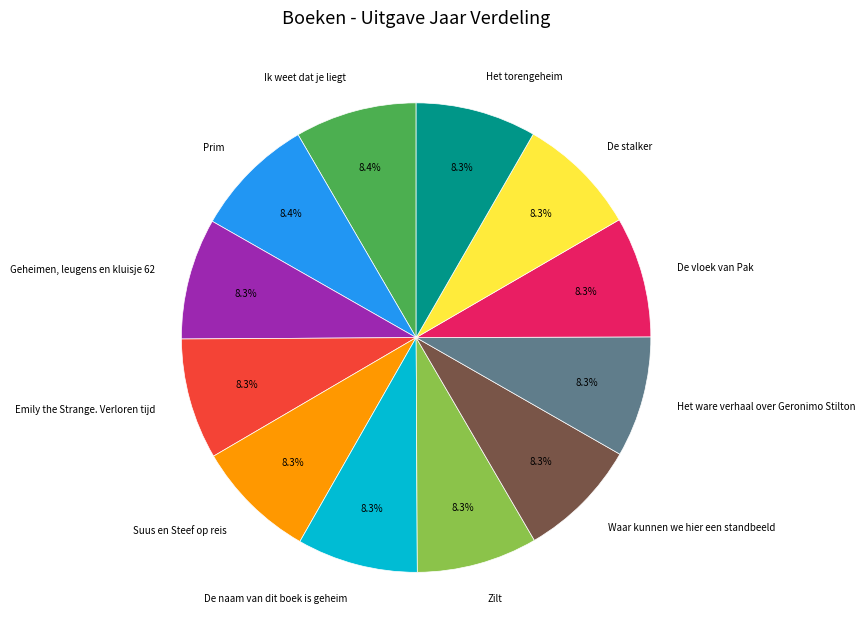

To the nearest percent, what portion does Geheimen, leugens en kluisje 62 represent?

8%